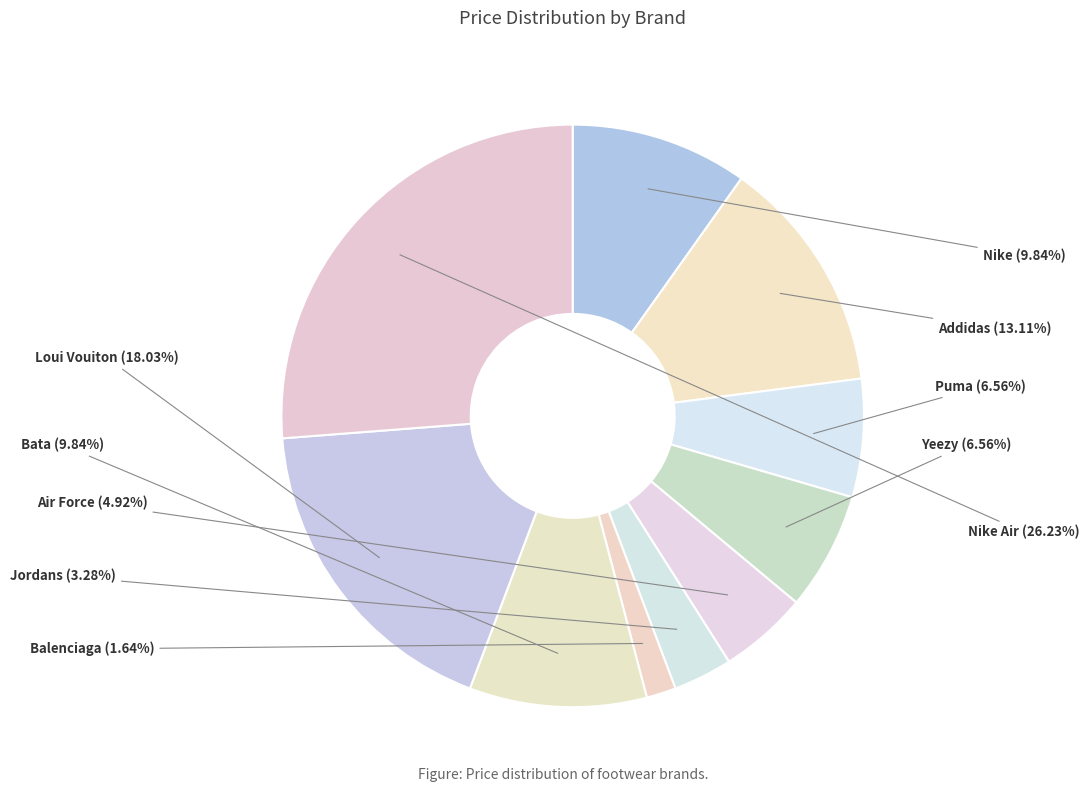

Which category has the biggest portion of the pie?

Nike Air